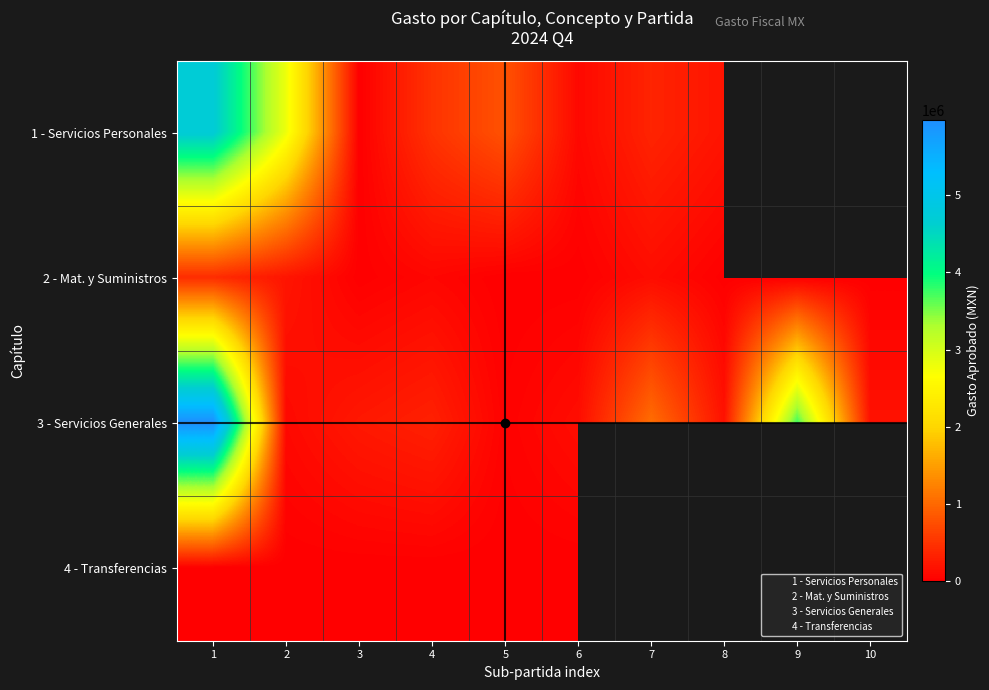

Is it true that 3000 equals 173956.5 at 4?

False